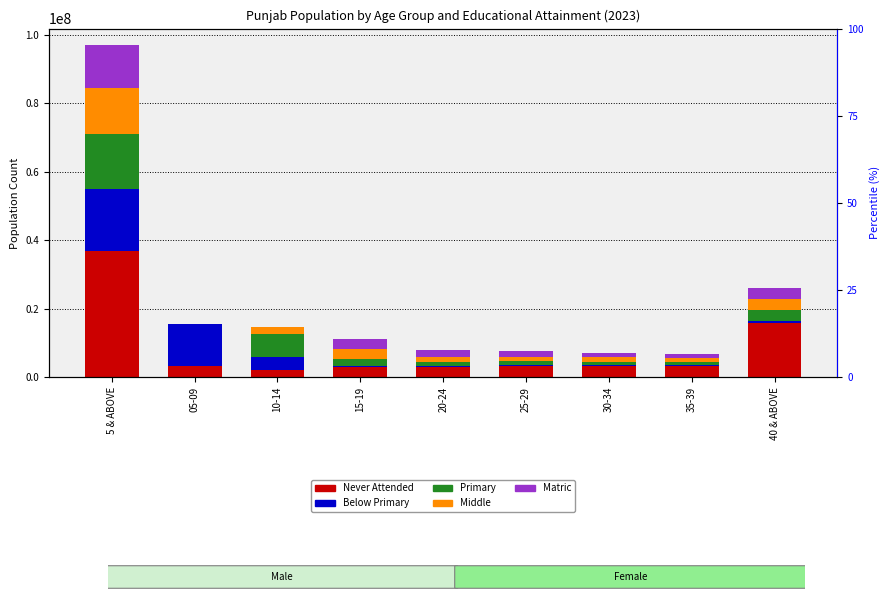

What position from the left is 05-09?

2